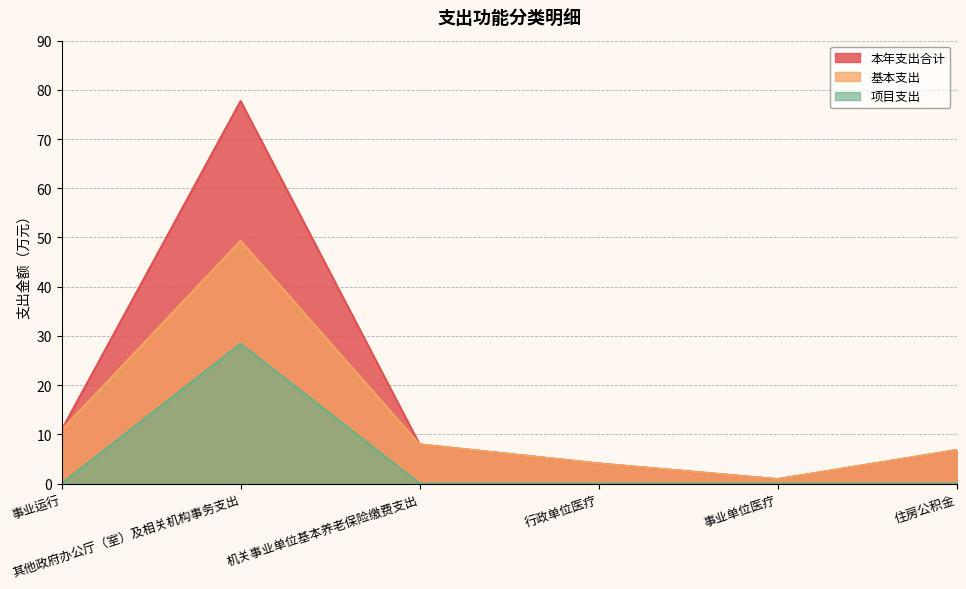

At which label is 基本支出 closest to 25?

事业运行